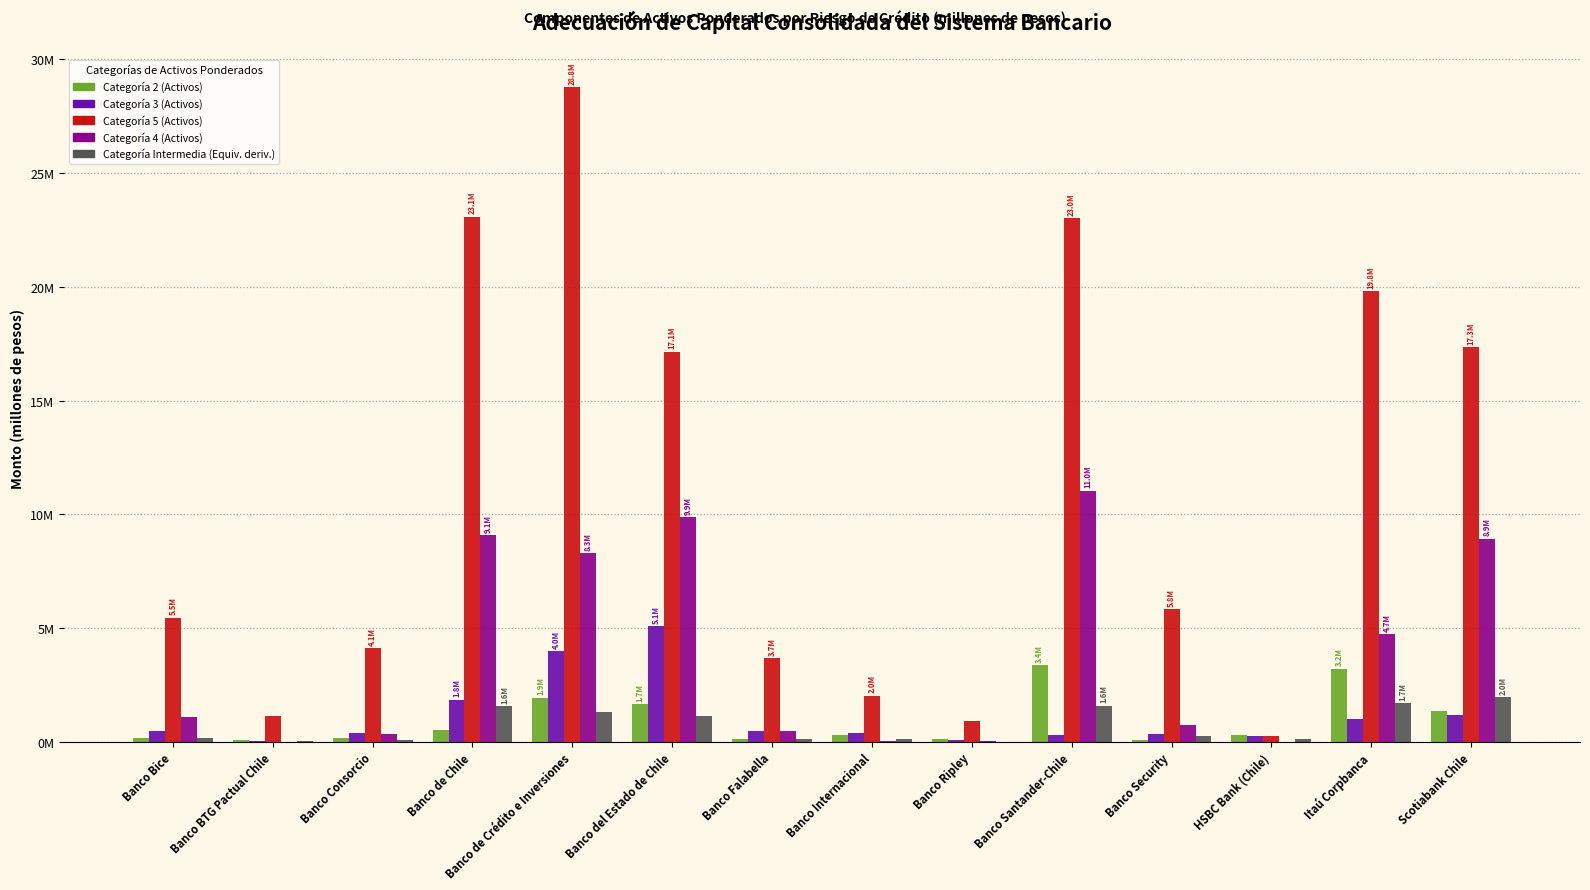

Are the bars horizontal?

No